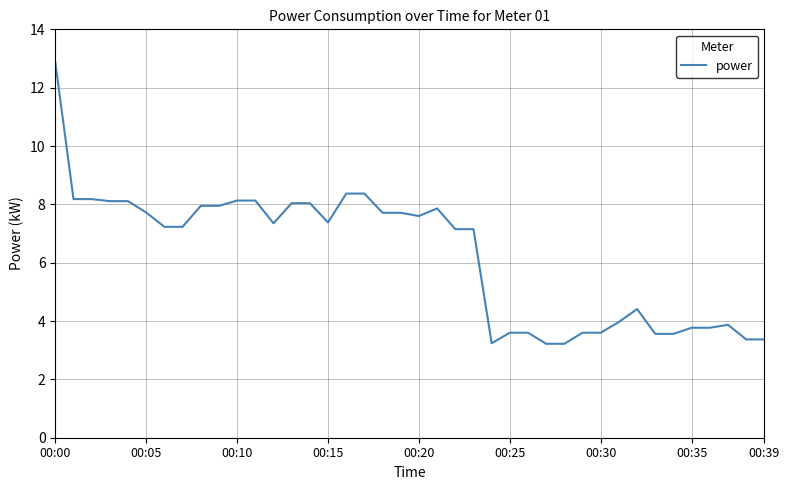

What is the difference between the maximum and minimum values?

9.6